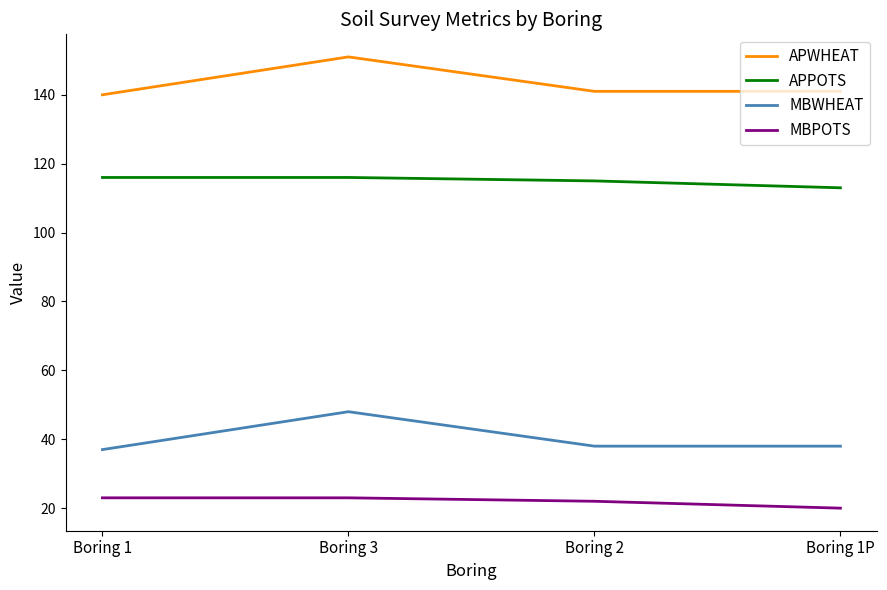

The APPOTS series shows 170 at Boring 2. True or false?

False